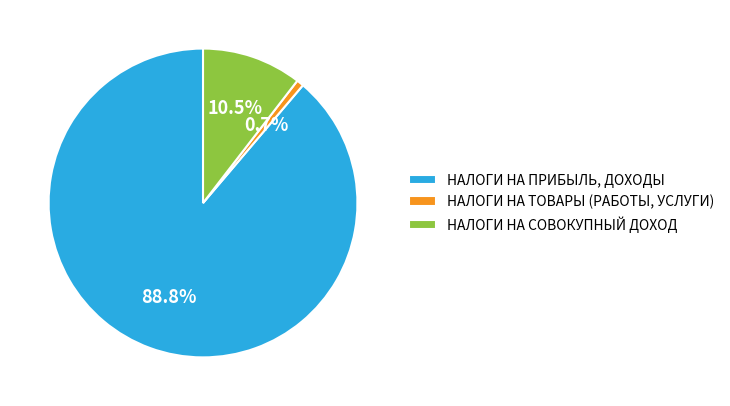

What portion of the pie excludes НАЛОГИ НА СОВОКУПНЫЙ ДОХОД?

89.5%